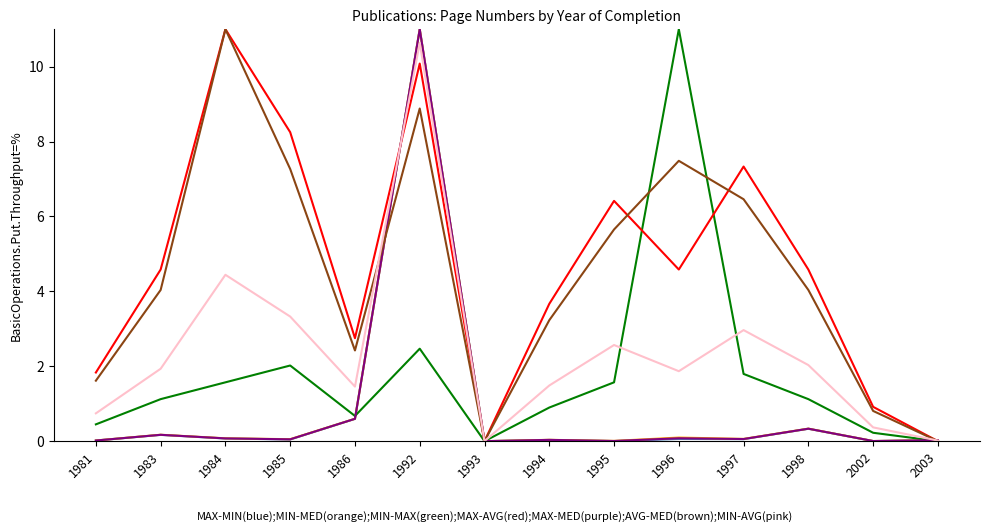

What is the greatest value displayed?

11.0